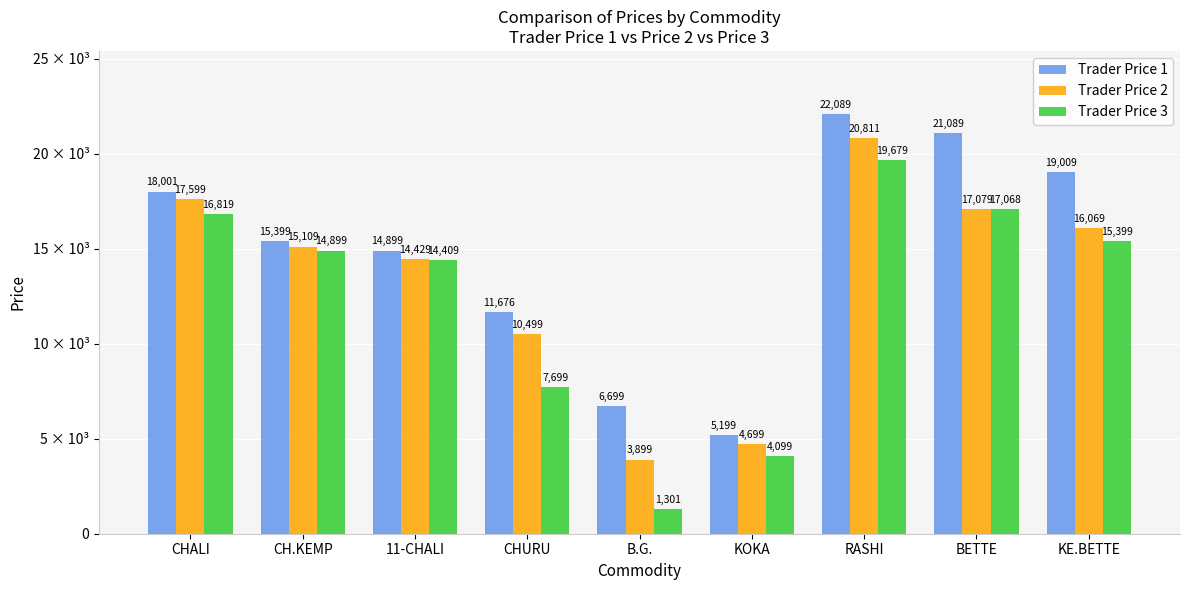

Does the chart contain stacked bars?

No